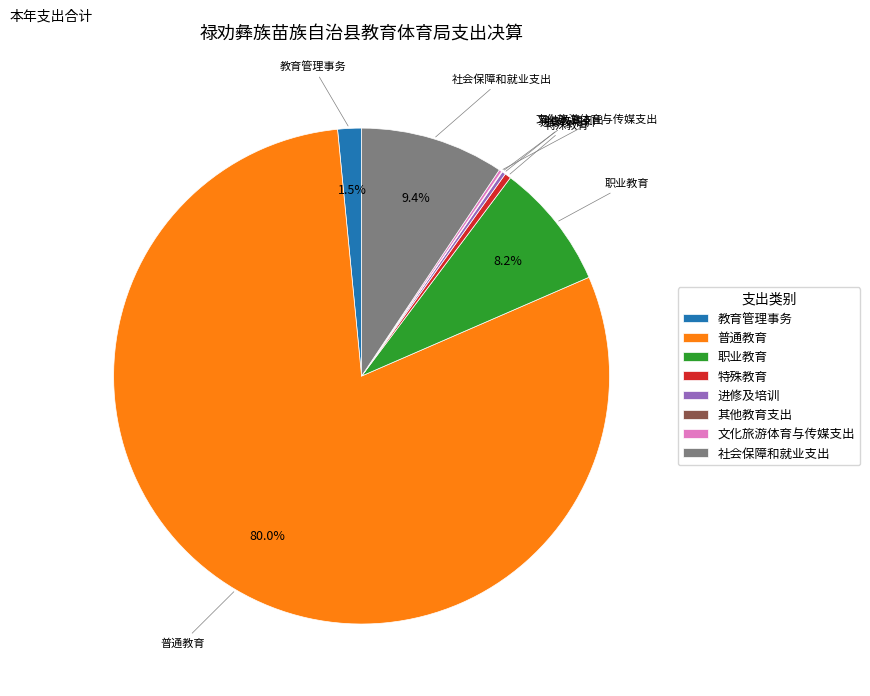

True or false: 普通教育 accounts for 80% of the total.

True